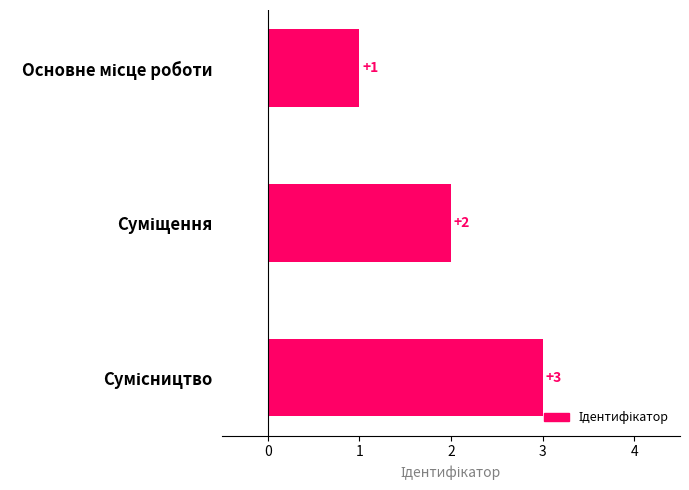

What is the value of the 2nd bar from the top?

2